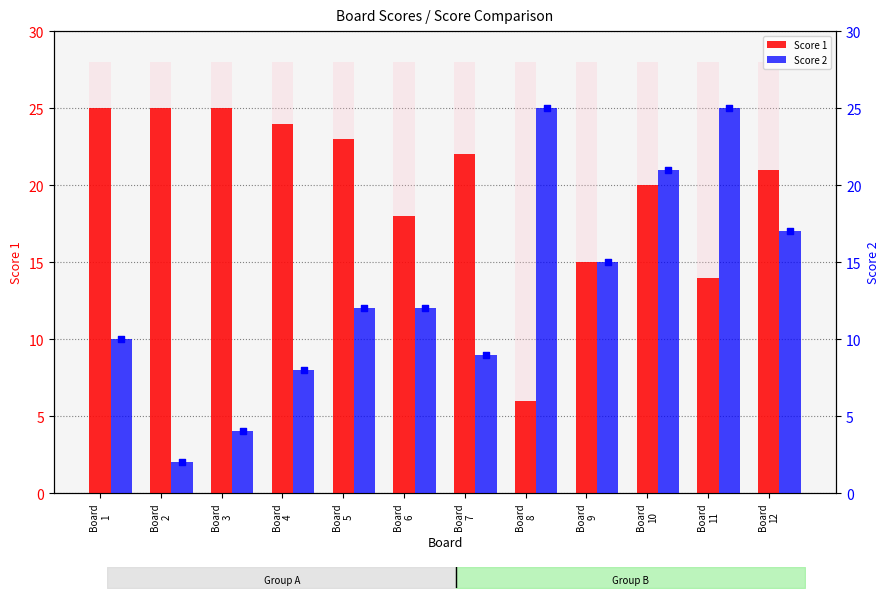

Which series reaches the minimum Y coordinate?

Score 2